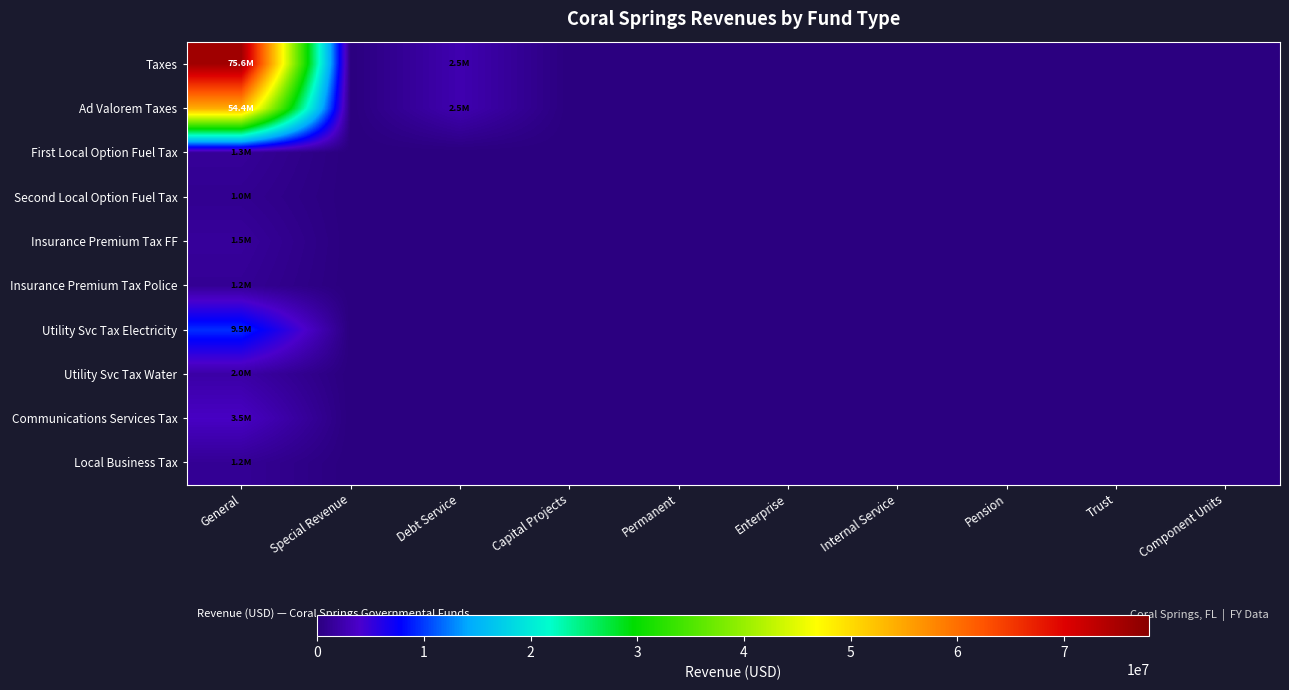

Reading left to right, list all the values displayed in this chart.

Taxes: General=75649311	Special Revenue=0	Debt Service=2548718	Capital Projects=0	Permanent=0	Enterprise=0	Internal Service=0	Pension=0	Trust=0	Component Units=0
Ad Valorem Taxes: General=54358346	Special Revenue=0	Debt Service=2548718	Capital Projects=0	Permanent=0	Enterprise=0	Internal Service=0	Pension=0	Trust=0	Component Units=0
First Local Option Fuel Tax: General=1349045	Special Revenue=0	Debt Service=0	Capital Projects=0	Permanent=0	Enterprise=0	Internal Service=0	Pension=0	Trust=0	Component Units=0
Second Local Option Fuel Tax: General=958476	Special Revenue=0	Debt Service=0	Capital Projects=0	Permanent=0	Enterprise=0	Internal Service=0	Pension=0	Trust=0	Component Units=0
Insurance Premium Tax FF: General=1460405	Special Revenue=0	Debt Service=0	Capital Projects=0	Permanent=0	Enterprise=0	Internal Service=0	Pension=0	Trust=0	Component Units=0
Insurance Premium Tax Police: General=1161760	Special Revenue=0	Debt Service=0	Capital Projects=0	Permanent=0	Enterprise=0	Internal Service=0	Pension=0	Trust=0	Component Units=0
Utility Svc Tax Electricity: General=9489136	Special Revenue=0	Debt Service=0	Capital Projects=0	Permanent=0	Enterprise=0	Internal Service=0	Pension=0	Trust=0	Component Units=0
Utility Svc Tax Water: General=2038092	Special Revenue=0	Debt Service=0	Capital Projects=0	Permanent=0	Enterprise=0	Internal Service=0	Pension=0	Trust=0	Component Units=0
Communications Services Tax: General=3529670	Special Revenue=0	Debt Service=0	Capital Projects=0	Permanent=0	Enterprise=0	Internal Service=0	Pension=0	Trust=0	Component Units=0
Local Business Tax: General=1175659	Special Revenue=0	Debt Service=0	Capital Projects=0	Permanent=0	Enterprise=0	Internal Service=0	Pension=0	Trust=0	Component Units=0